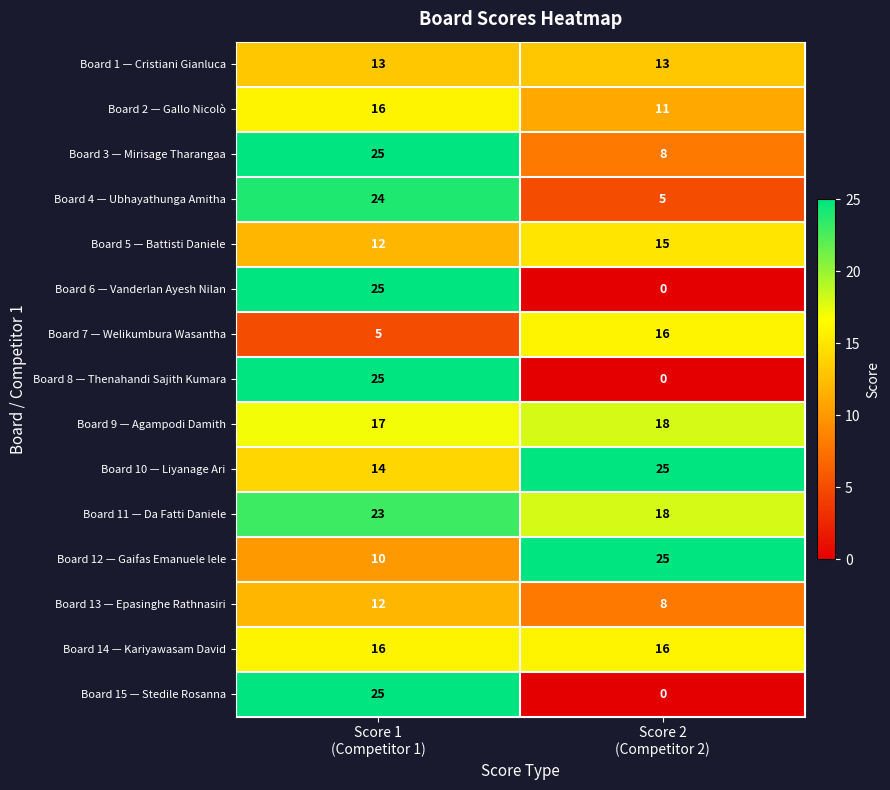

What is the difference between the highest and lowest values at Score 1
(Competitor 1)?

20